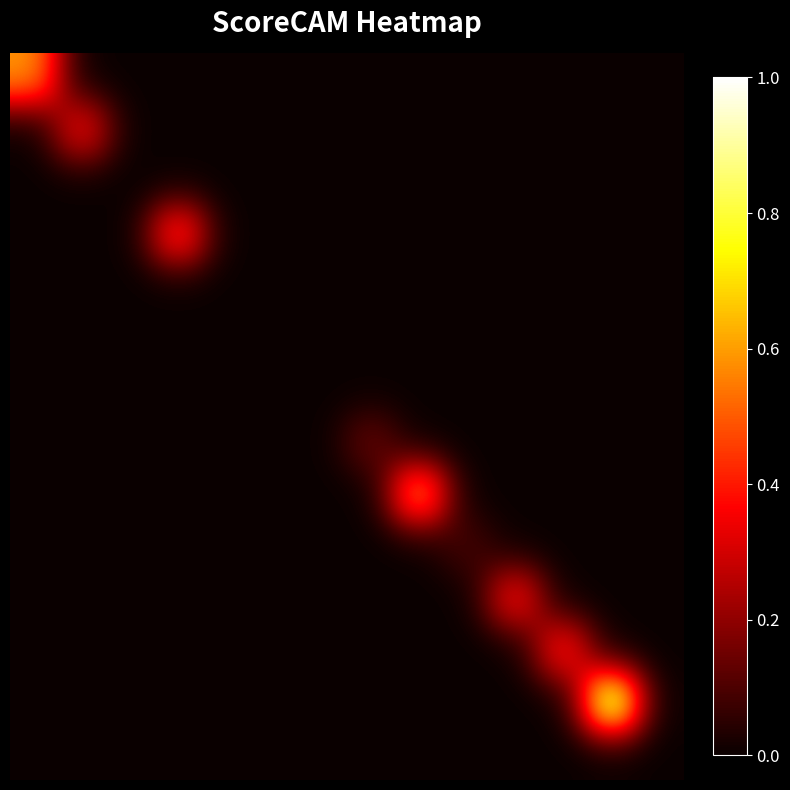

Which category has the lowest value across all series?

1